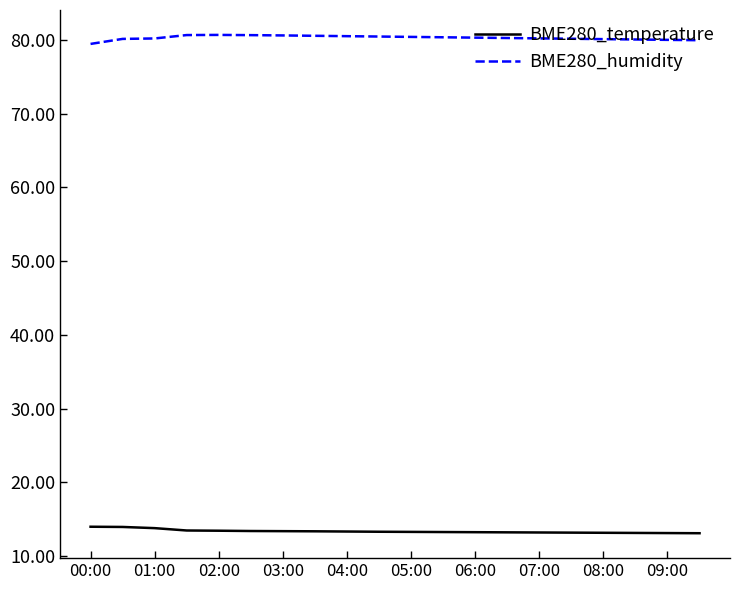

What is the maximum value for BME280_humidity?

80.7